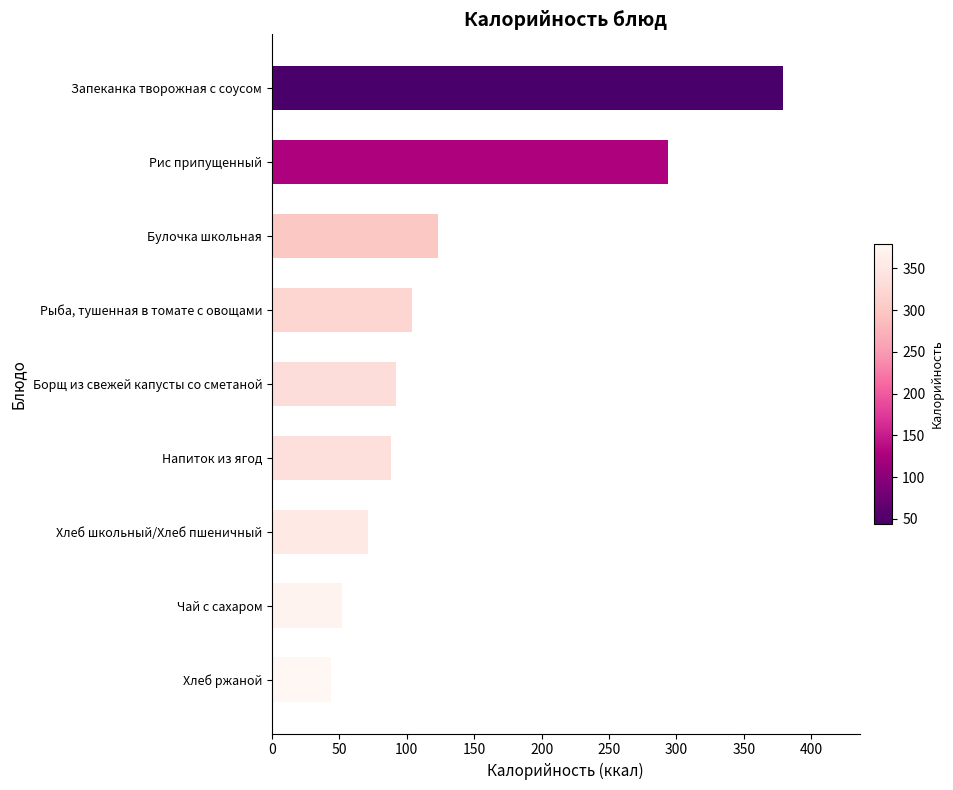

Which has a higher value, Булочка школьная or Борщ из свежей капусты со сметаной?

Булочка школьная